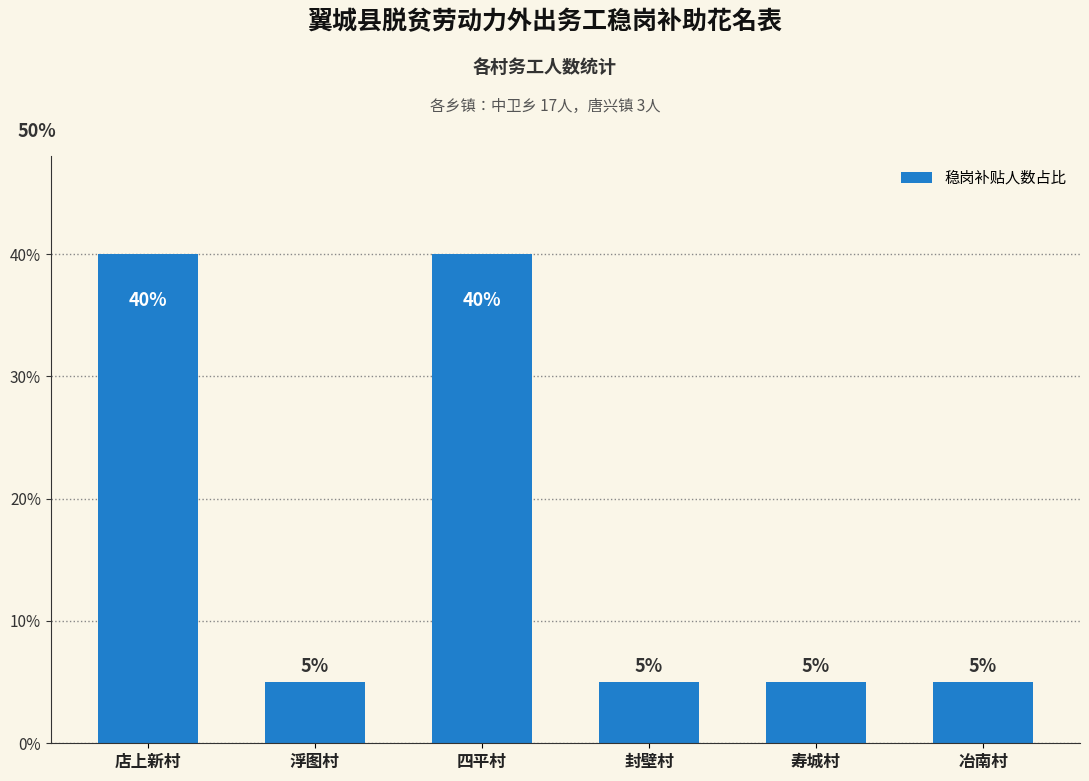

Is it true that the value at 寿城村 is 8?

False